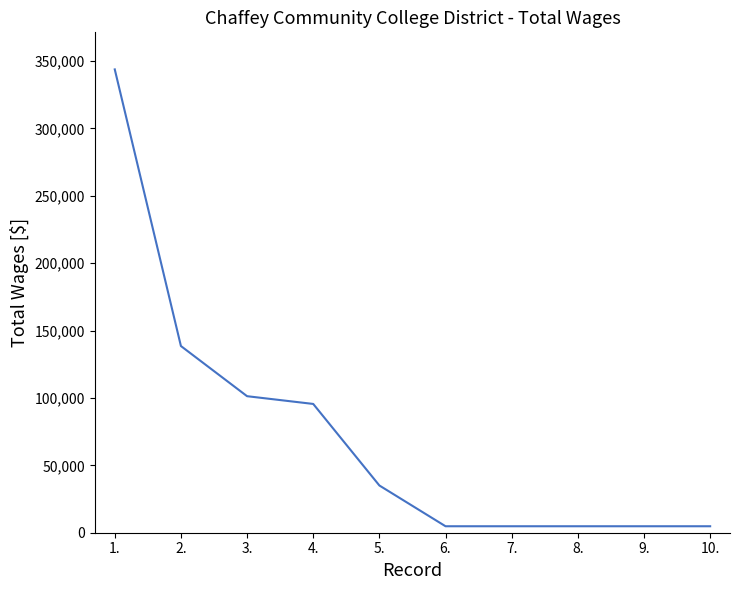

At which category does the chart reach its peak across all series?

1.